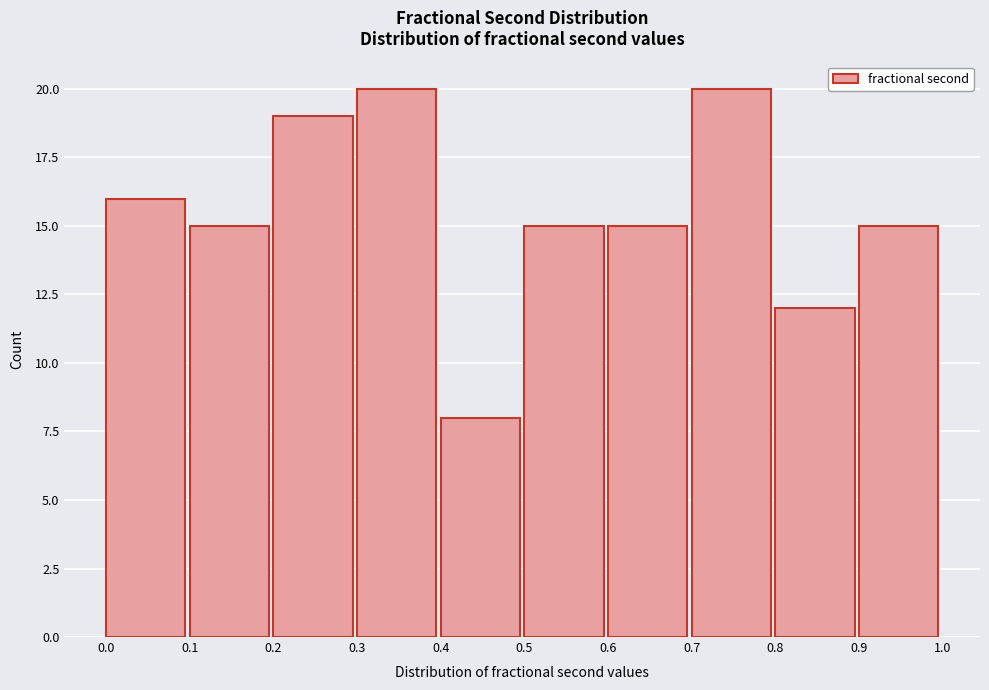

Reading right to left, what are all the values shown in this chart?

15	12	20	15	15	8	20	19	15	16